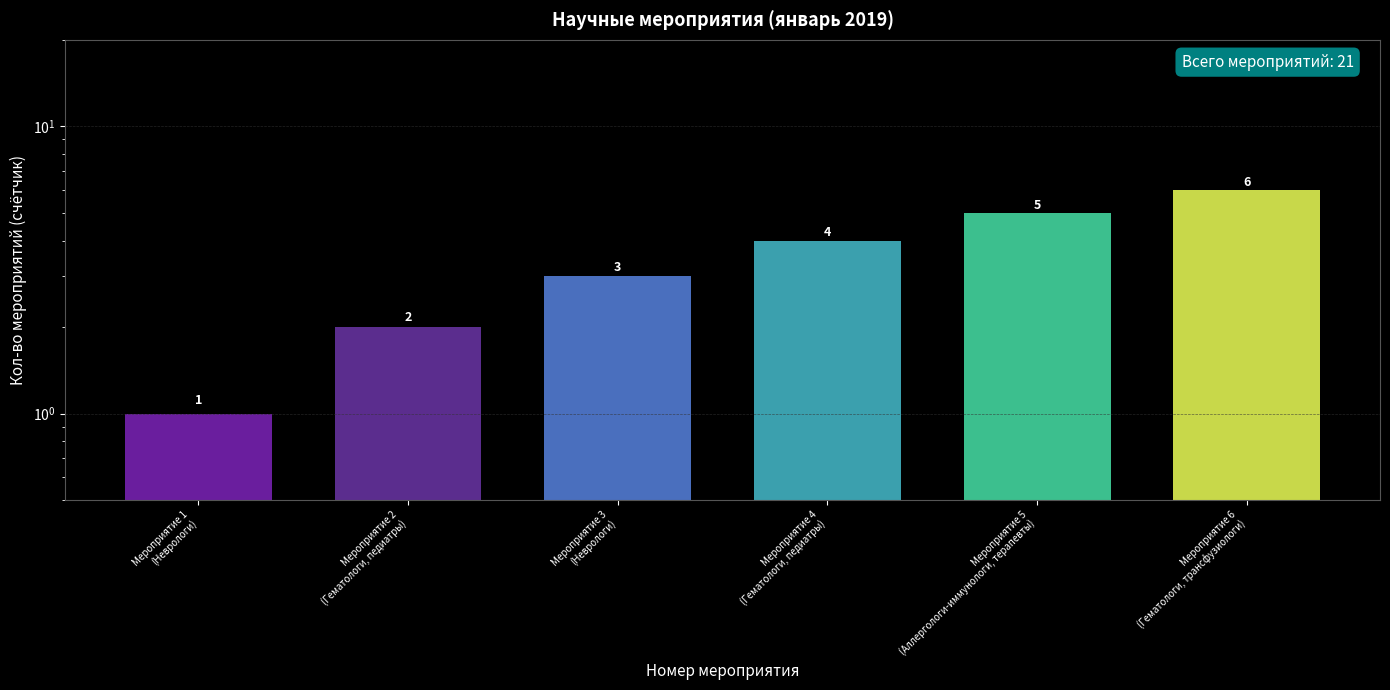

What is the value of the 1st bar from the left?

1